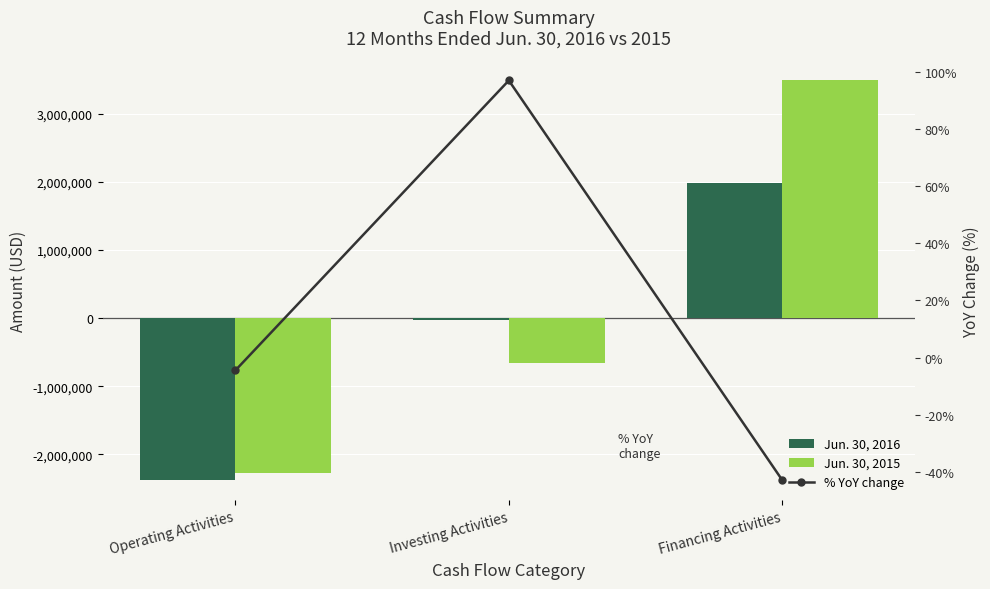

Where does the Jun. 30, 2015 series first go above -660831?

Financing Activities